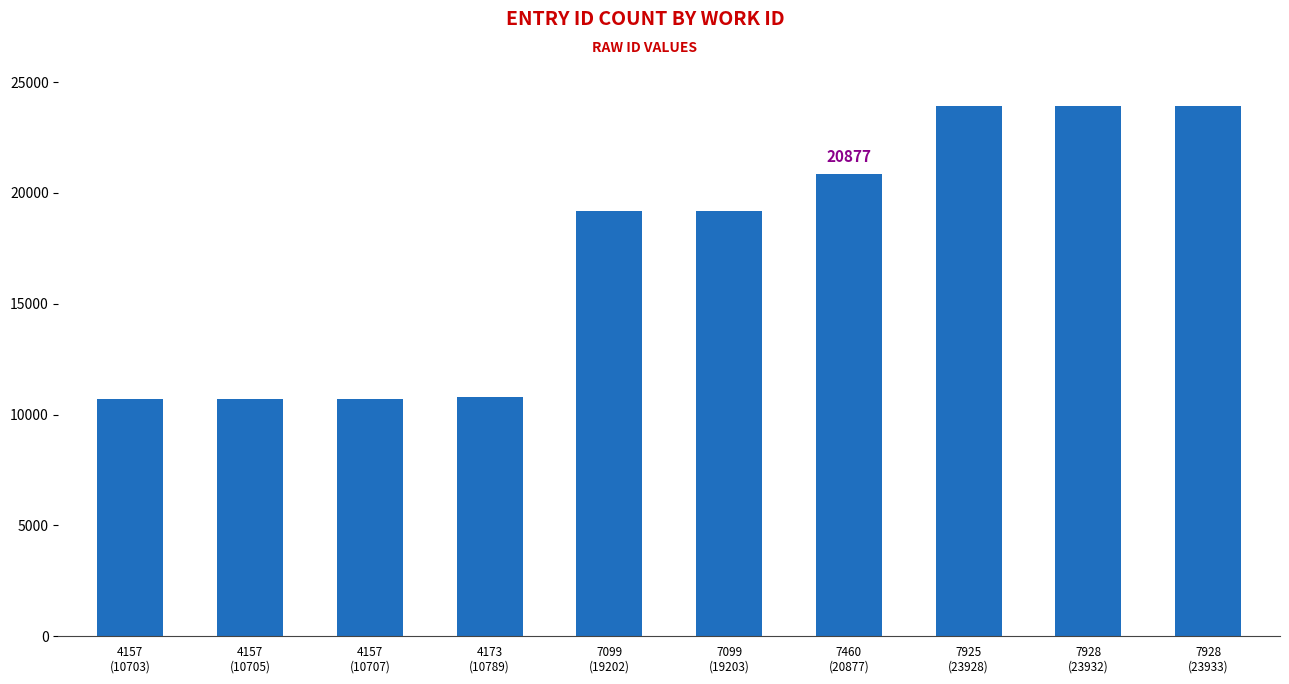

What is the difference between the maximum and minimum values?

13230